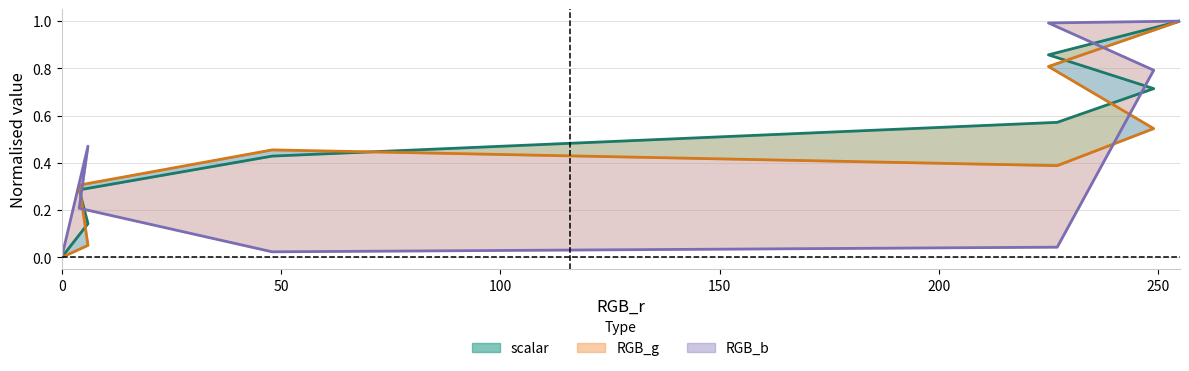

Reading left to right, list all the values displayed in this chart.

scalar: 0=0.0	6=0.1	4=0.3	48=0.4	227=0.6	249=0.7	225=0.9	255=1.0
RGB_g: 0=0.0	6=0.1	4=0.3	48=0.5	227=0.4	249=0.5	225=0.8	255=1.0
RGB_b: 0=0.0	6=0.5	4=0.2	48=0.0	227=0.0	249=0.8	225=1.0	255=1.0